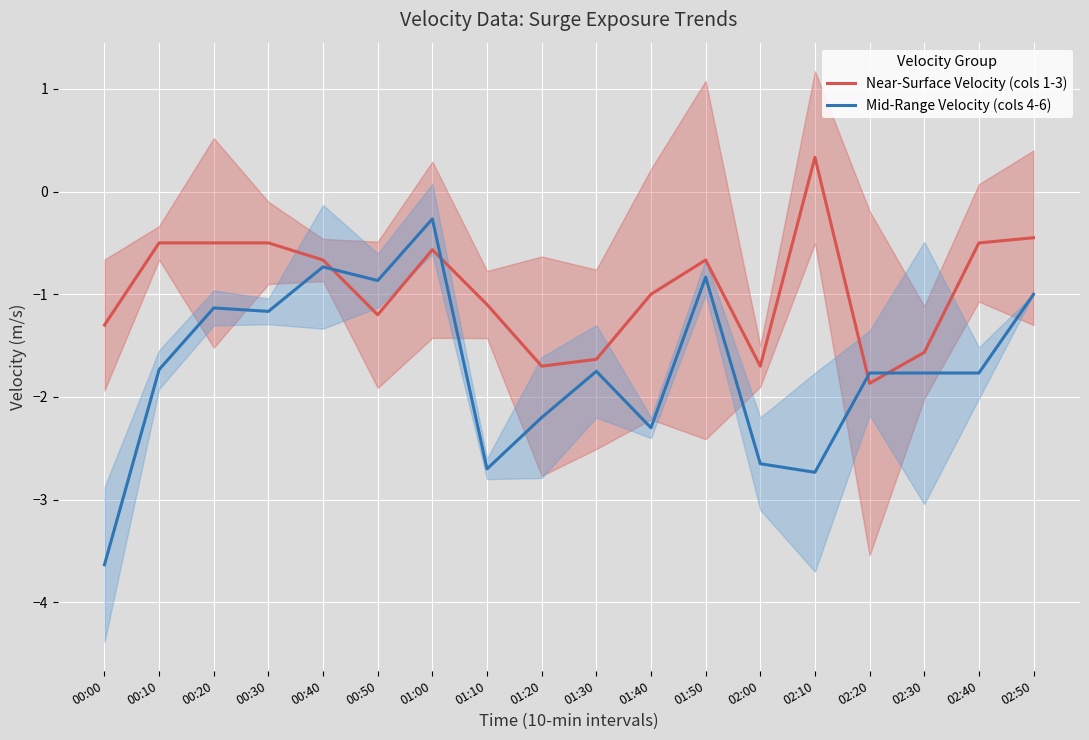

What is the label of the 3rd point from the left?

00:20